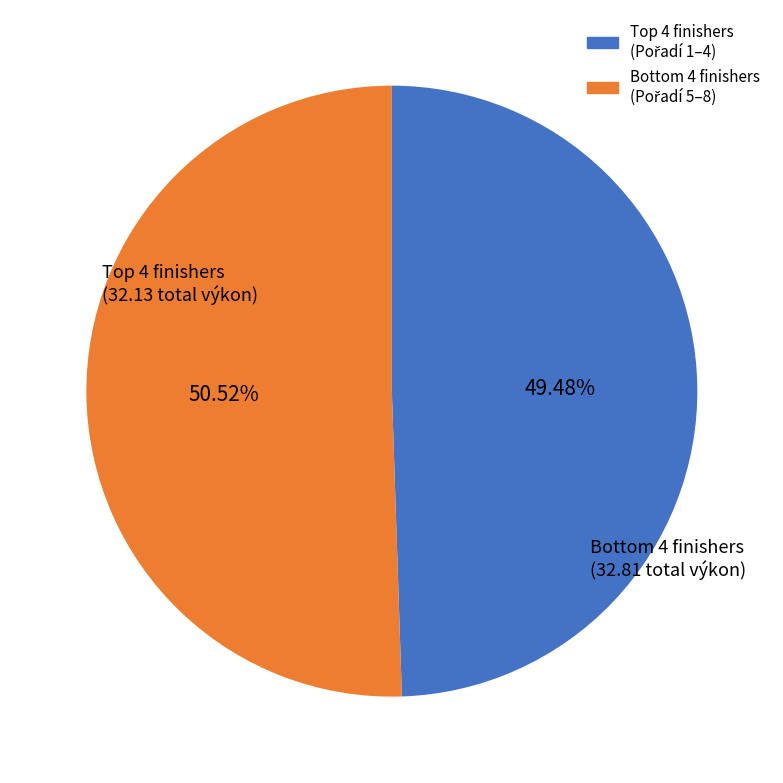

To the nearest percent, what is the average slice percentage?

50%